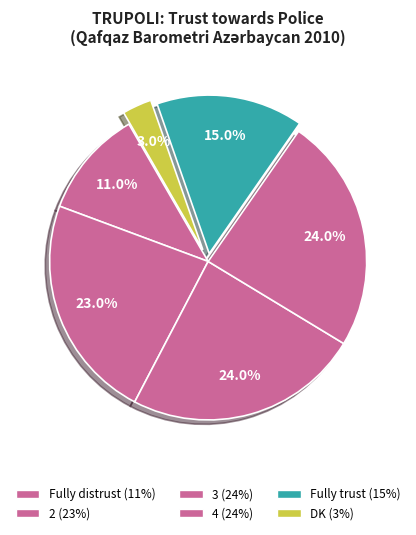

To the nearest percent, what is the difference between the DK and Fully distrust slice percentages?

8%